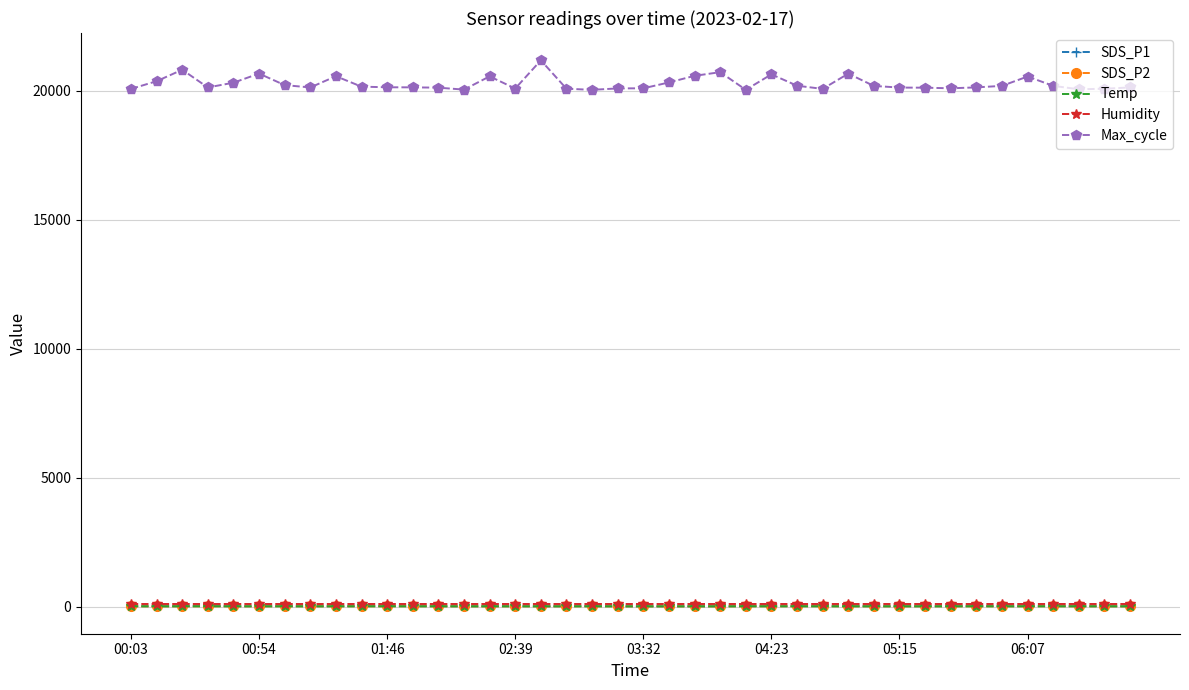

What is the greatest value displayed?

21182.0